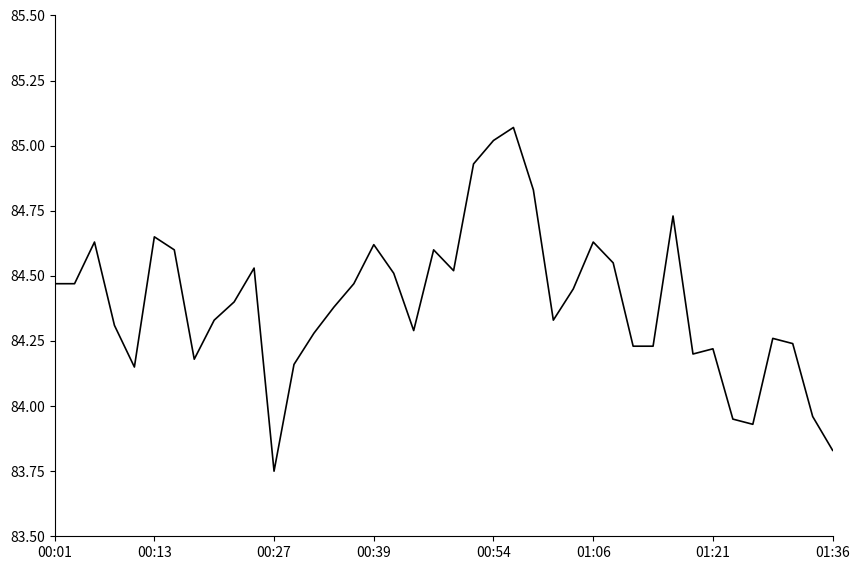

What is the difference between the maximum and minimum values?

1.3